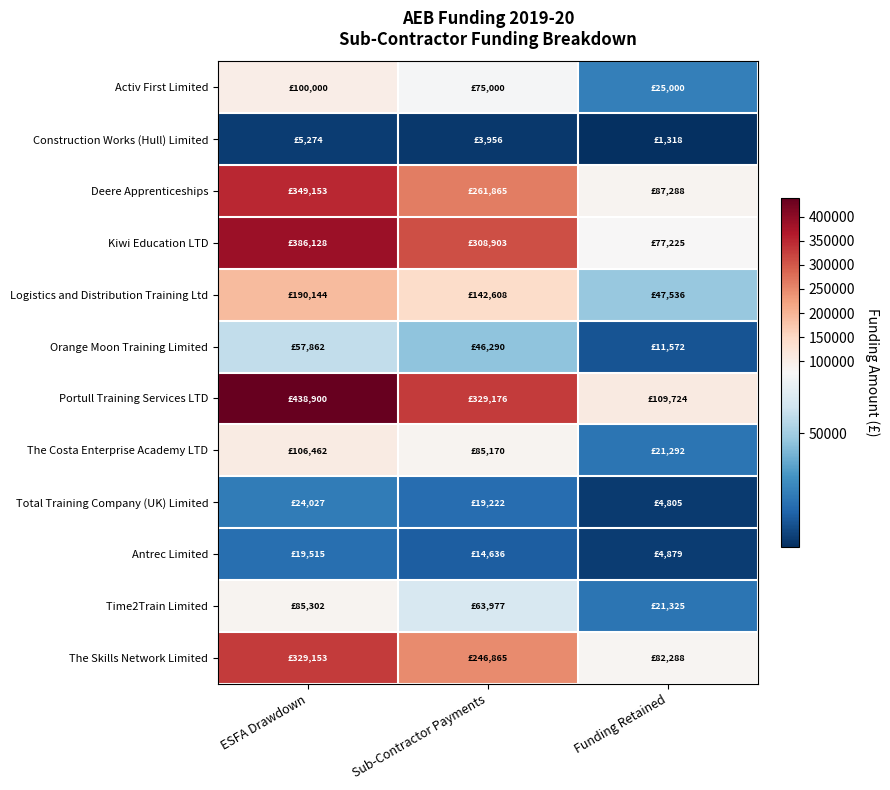

Reading left to right, transcribe all the data shown in this chart.

Activ First Limited: ESFA Drawdown=100000.0	Sub-Contractor Payments=75000.1	Funding Retained=24999.9
Construction Works (Hull) Limited: ESFA Drawdown=5274.0	Sub-Contractor Payments=3955.5	Funding Retained=1318.5
Deere Apprenticeships: ESFA Drawdown=349153.0	Sub-Contractor Payments=261865.3	Funding Retained=87287.7
Kiwi Education LTD: ESFA Drawdown=386128.0	Sub-Contractor Payments=308902.8	Funding Retained=77225.2
Logistics and Distribution Training Ltd: ESFA Drawdown=190144.5	Sub-Contractor Payments=142608.4	Funding Retained=47536.1
Orange Moon Training Limited: ESFA Drawdown=57862.0	Sub-Contractor Payments=46289.6	Funding Retained=11572.4
Portull Training Services LTD: ESFA Drawdown=438900.0	Sub-Contractor Payments=329175.7	Funding Retained=109724.3
The Costa Enterprise Academy LTD: ESFA Drawdown=106462.0	Sub-Contractor Payments=85169.9	Funding Retained=21292.1
Total Training Company (UK) Limited: ESFA Drawdown=24027.0	Sub-Contractor Payments=19222.0	Funding Retained=4805.0
Antrec Limited: ESFA Drawdown=19514.8	Sub-Contractor Payments=14636.0	Funding Retained=4878.8
Time2Train Limited: ESFA Drawdown=85302.0	Sub-Contractor Payments=63977.0	Funding Retained=21325.0
The Skills Network Limited: ESFA Drawdown=329153.0	Sub-Contractor Payments=246865.0	Funding Retained=82288.0